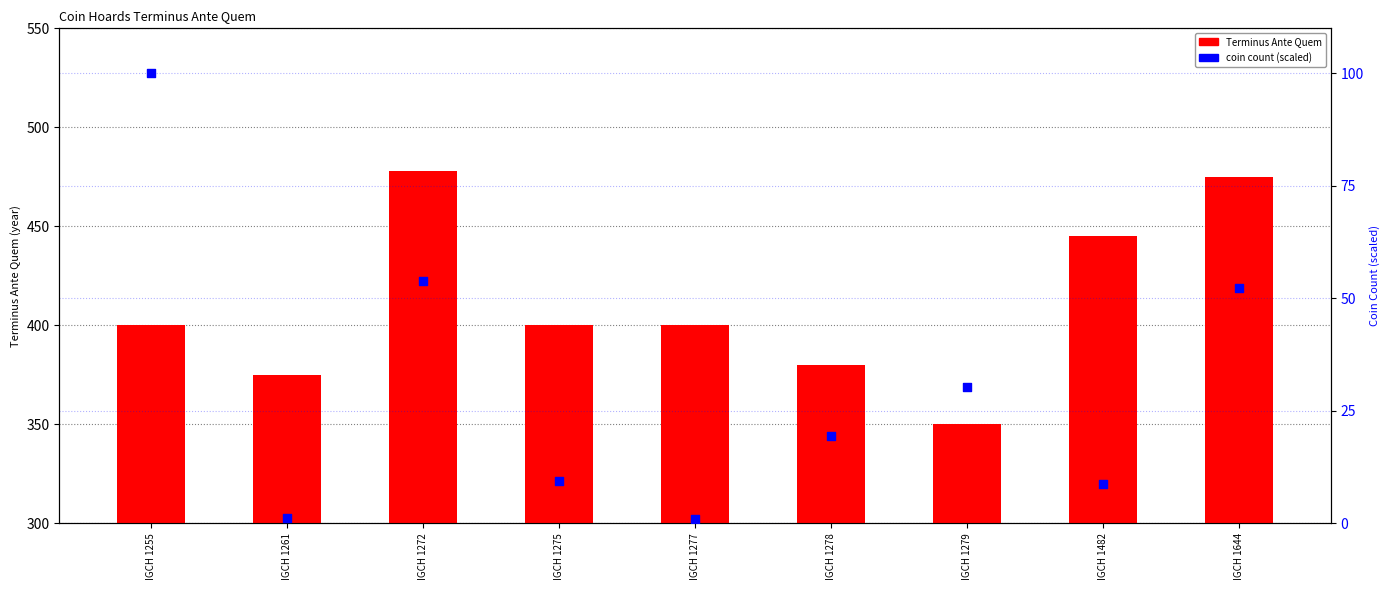

Which series contains the lowest Y value?

percentile rank within the sample